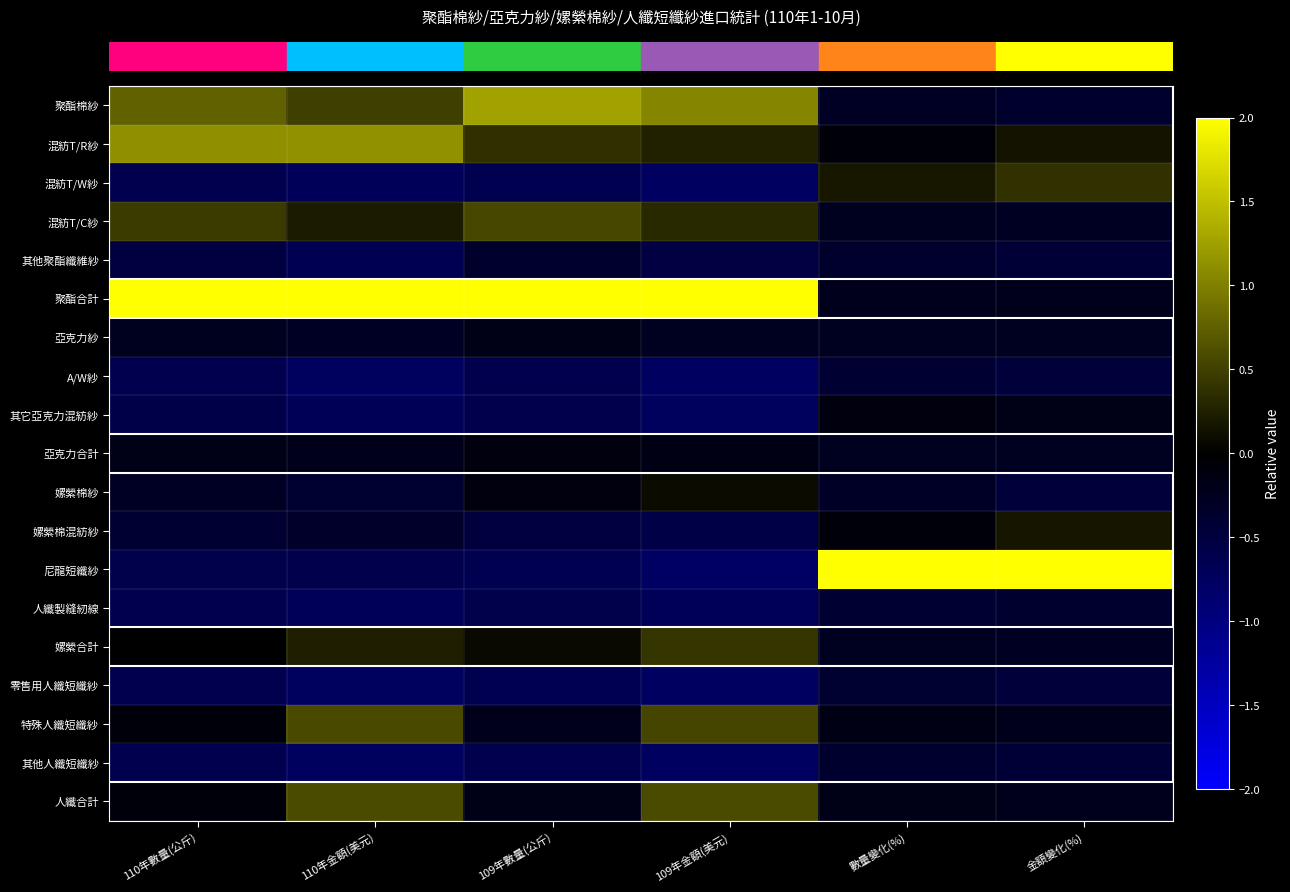

What is the spread (max minus min) of values at 110年數量(公斤)?

2.6